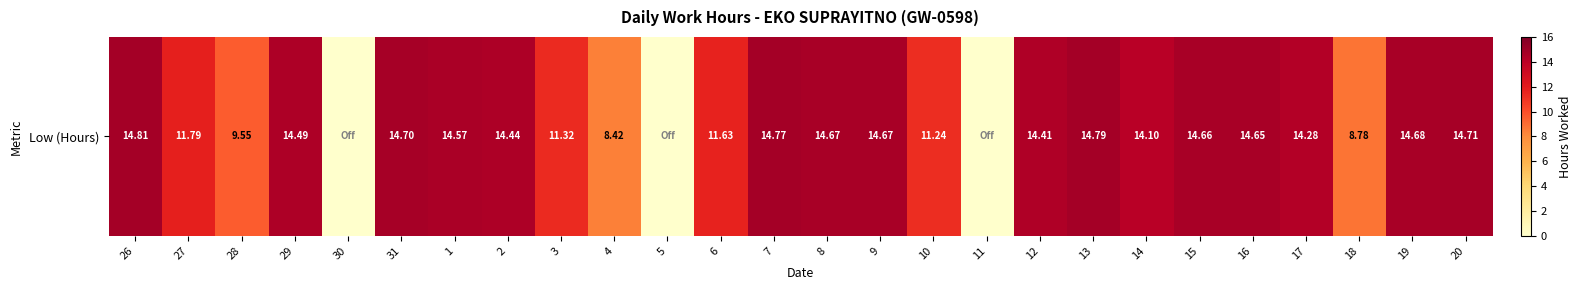

Rank the categories by value from highest to lowest.

26, 13, 7, 20, 31, 19, 8, 9, 15, 16, 1, 29, 2, 12, 17, 14, 27, 6, 3, 10, 28, 18, 4, 30, 5, 11